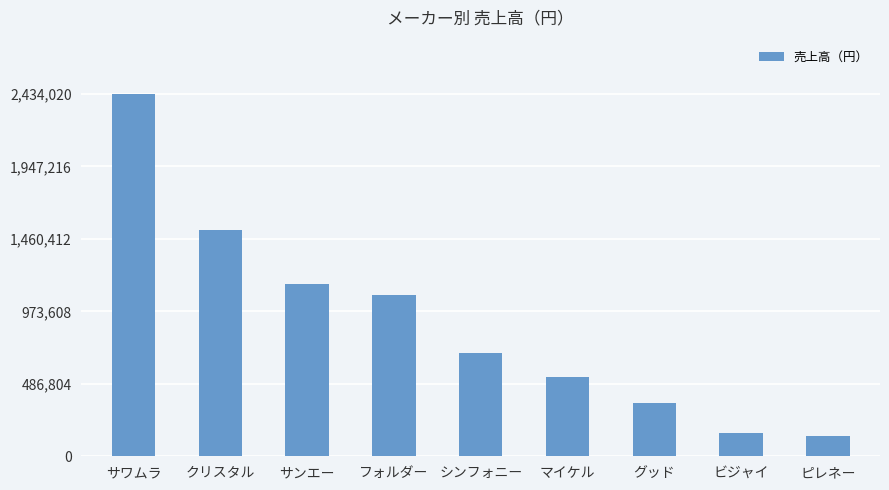

What is the difference between the values at サワムラ and フォルダー?

1349160